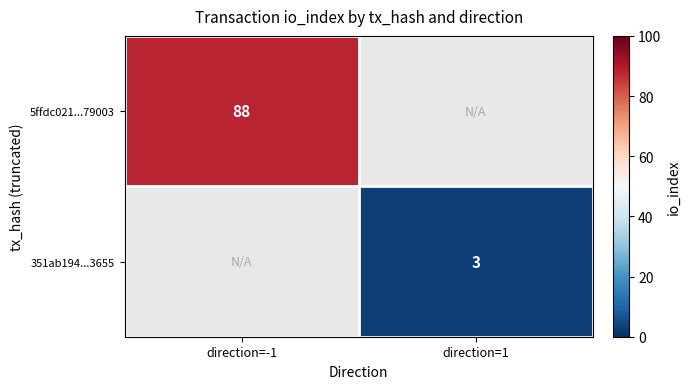

At how many categories does at least one series exceed 51?

1